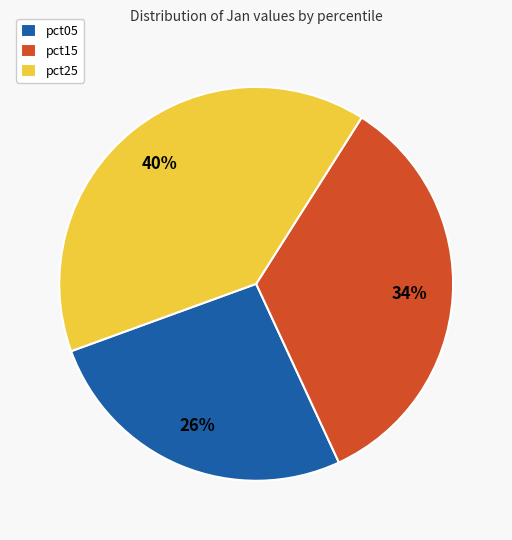

What percentage is the pct05 slice, to the nearest percent?

26%